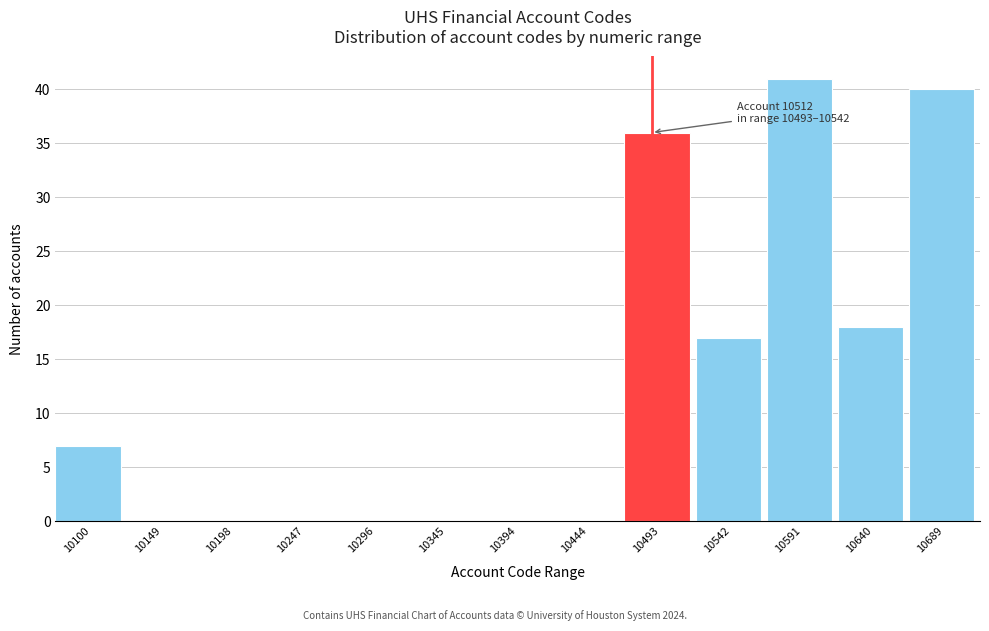

Reading right to left, list all the values displayed in this chart.

10689=40	10640=18	10591=41	10542=17	10493=36	10444=0	10394=0	10345=0	10296=0	10247=0	10198=0	10149=0	10100=7